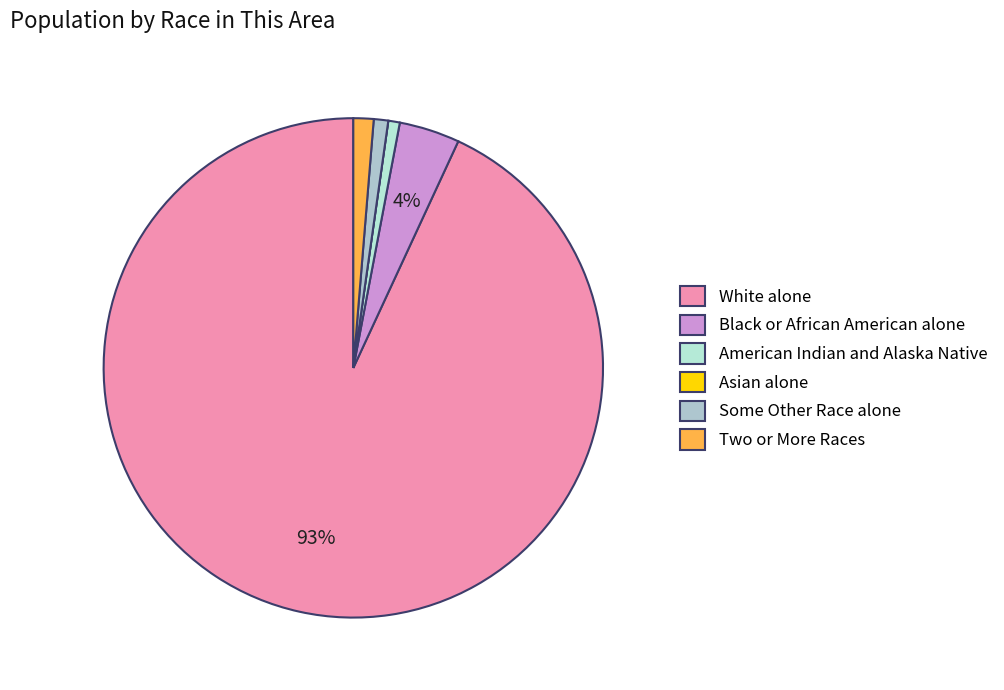

The Some Other Race alone slice represents 1% of the pie. True or false?

True